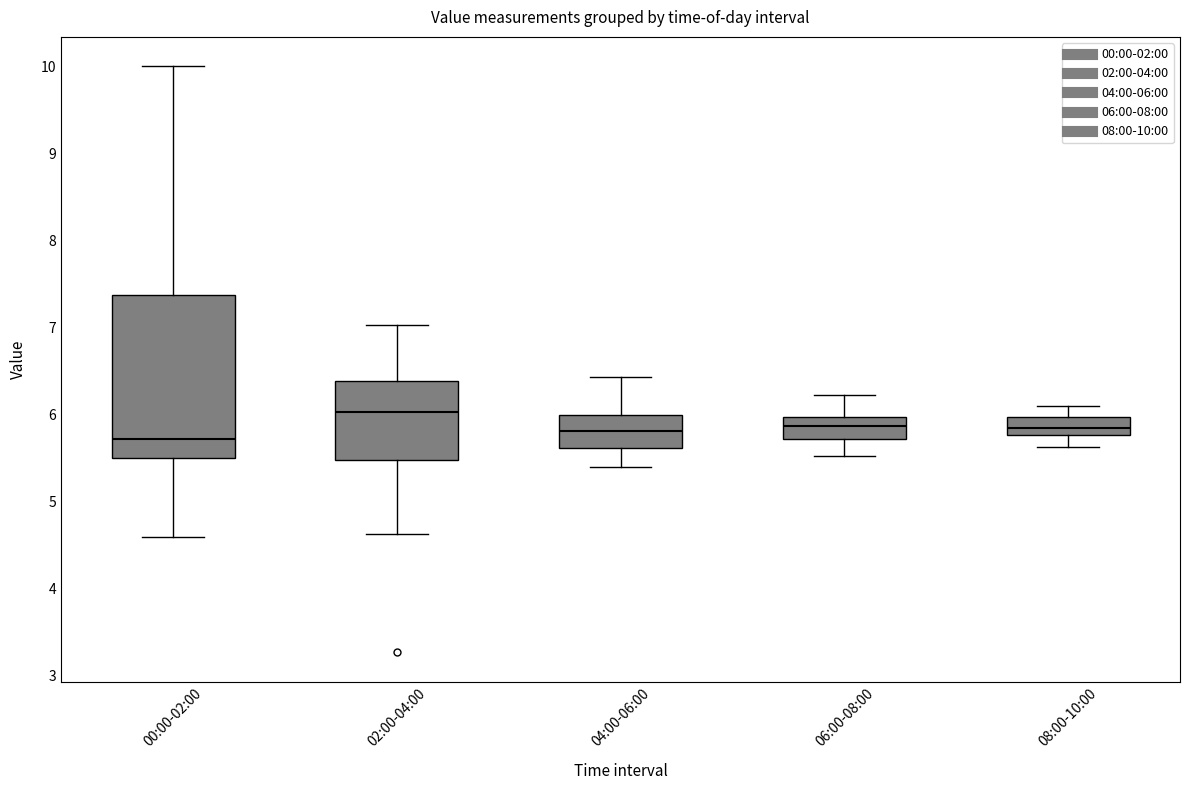

Comparing the boxes themselves (not the whiskers), which one is the tallest?

00:00-02:00